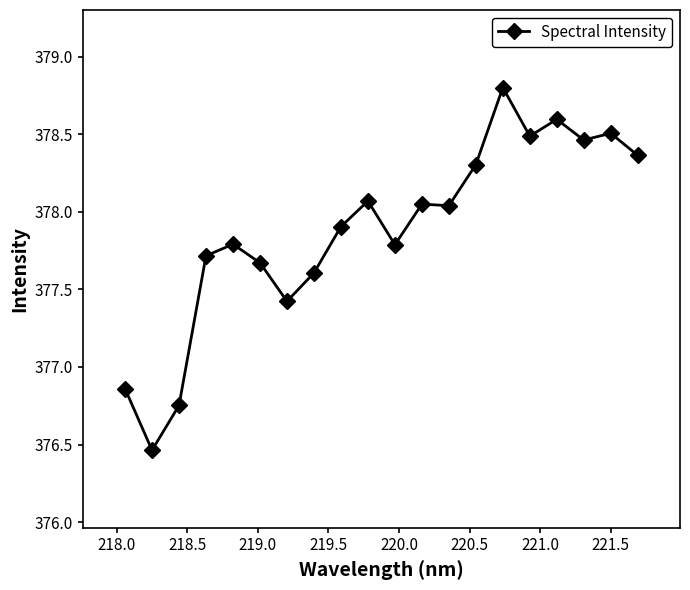

How many data points are above 378?

10